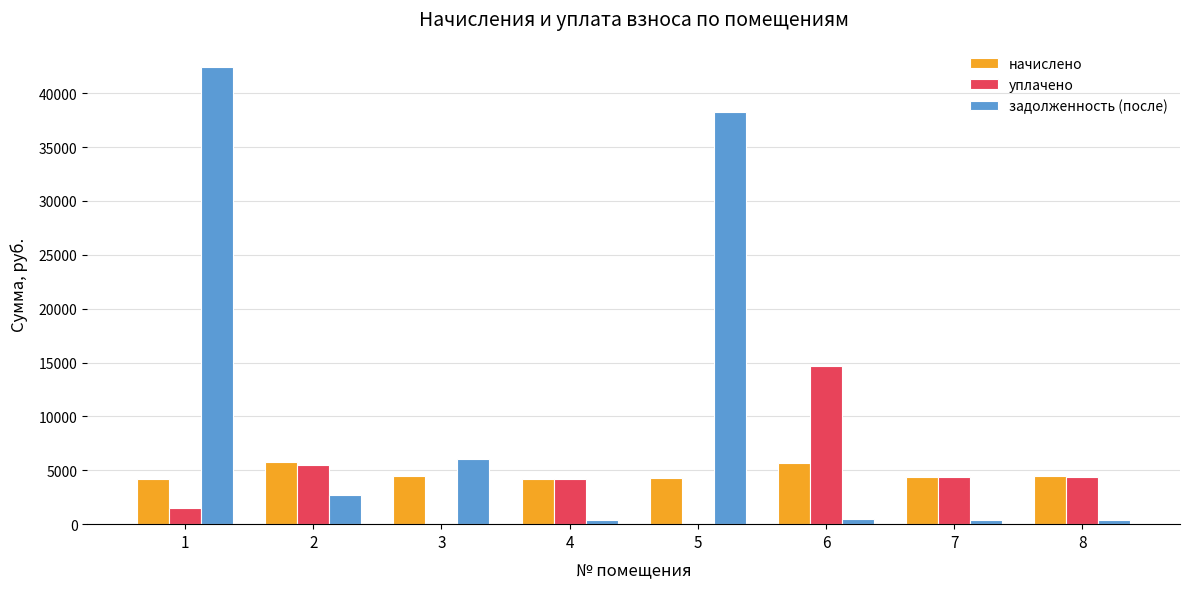

What is the maximum value shown in the chart?

42405.8